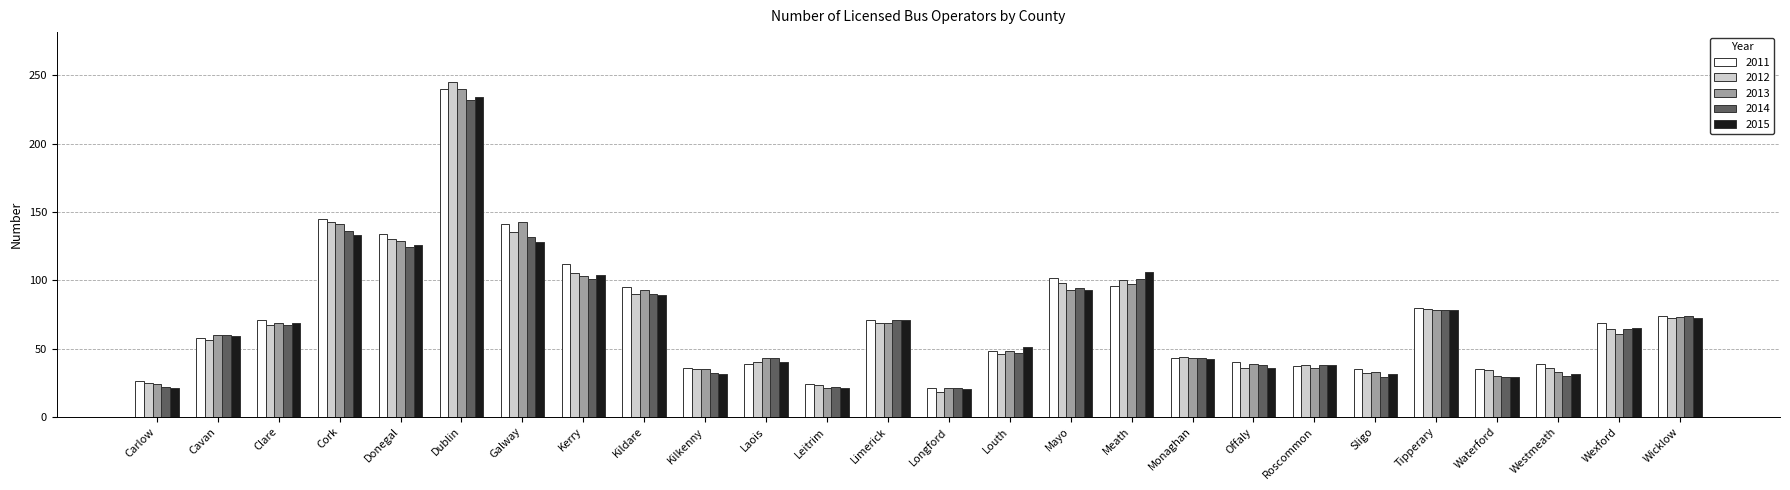

Does the chart contain stacked bars?

No